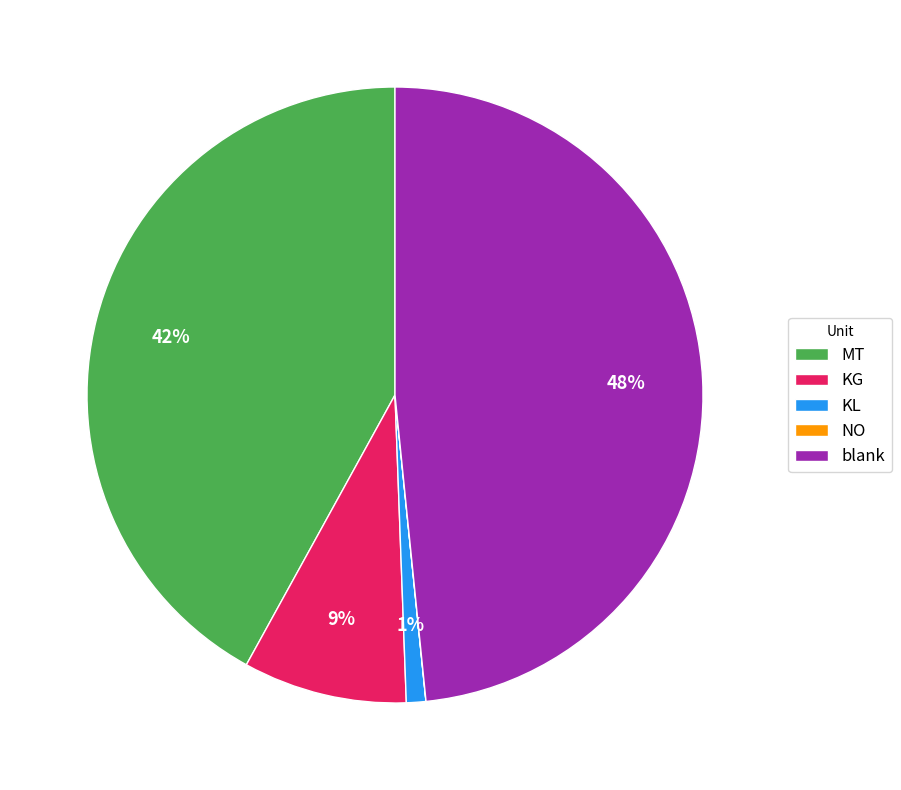

Is there any slice that represents more than half of the pie?

No